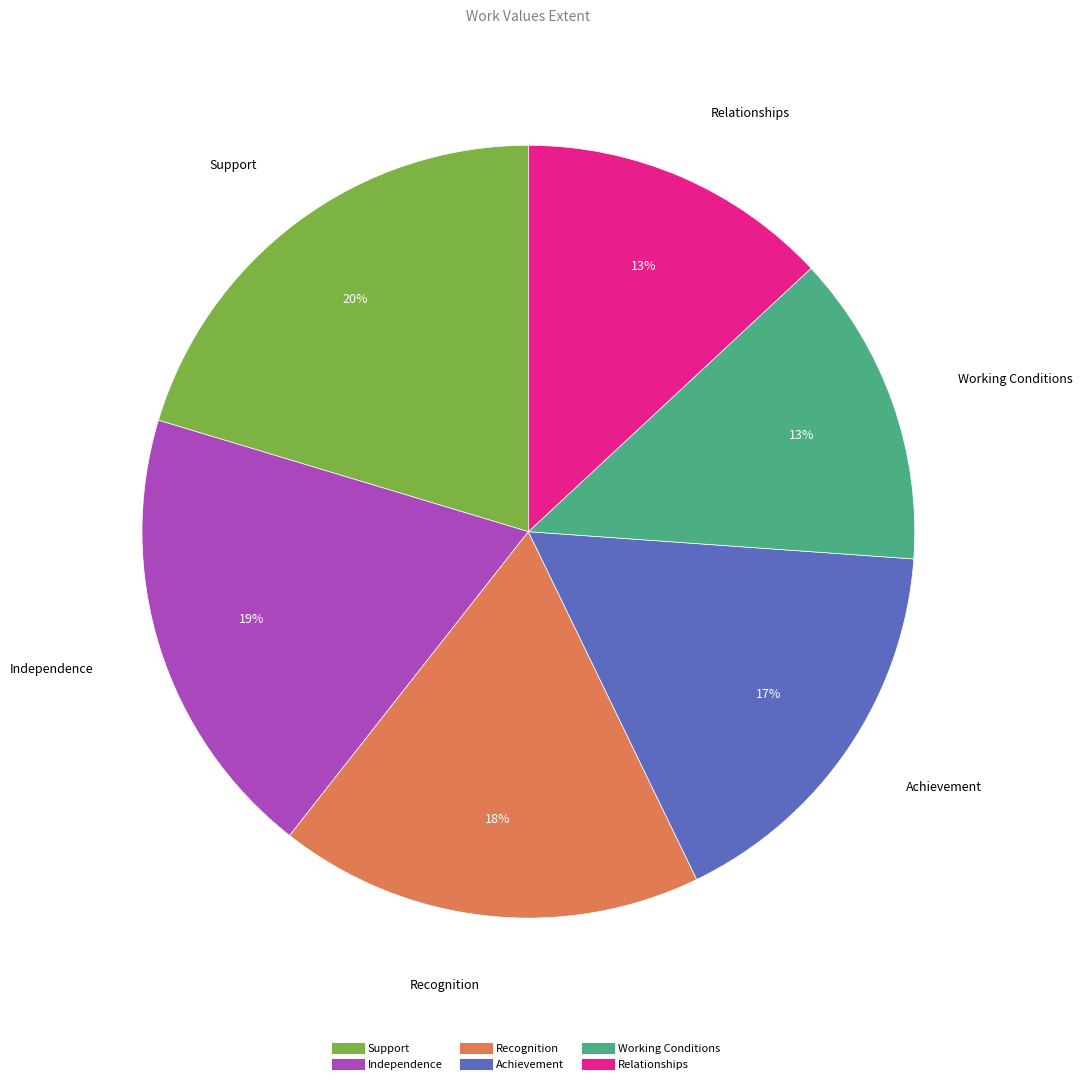

True or false: Support accounts for 20% of the total.

True